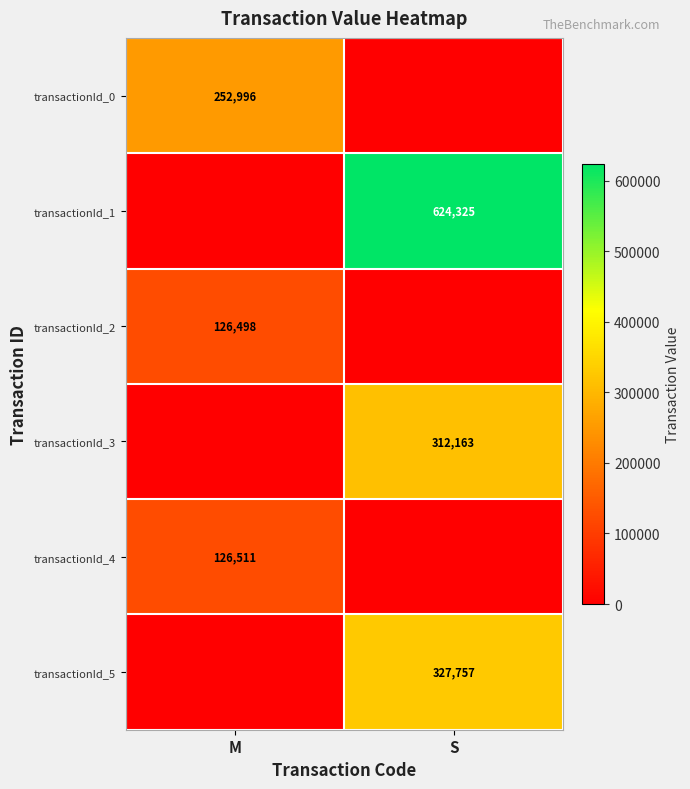

Is the value of transactionId_4 at M greater than the value of transactionId_1 at S?

No